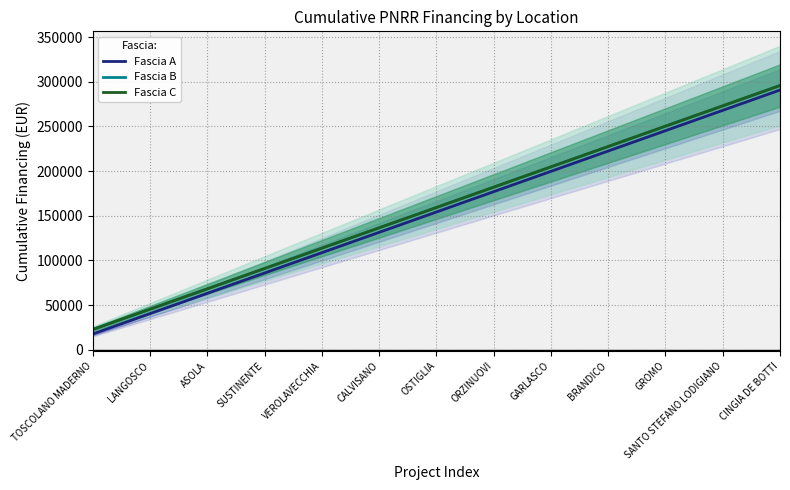

How many lines are shown in the chart?

3